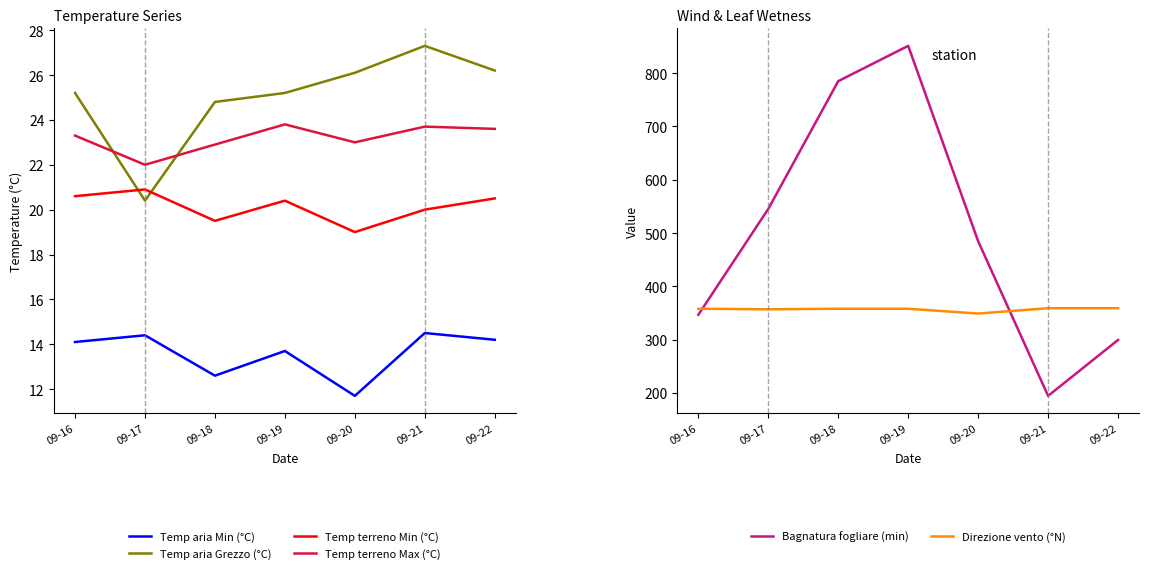

In Temp aria Min (°C), how many points are higher than both neighbors (excluding endpoints)?

3